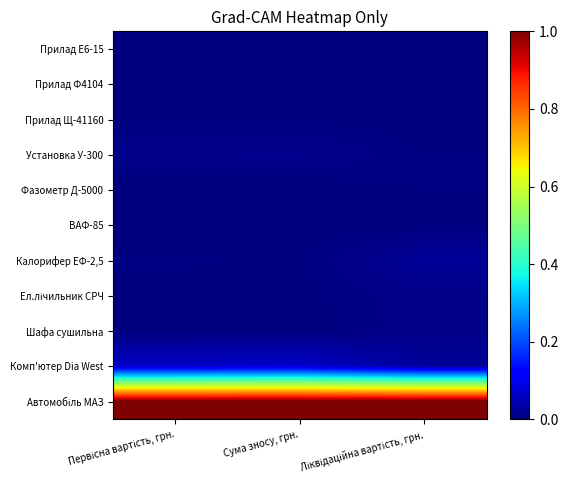

Between Сума зносу, грн. and Ліквідаційна вартість, грн., which is larger?

Ліквідаційна вартість, грн.